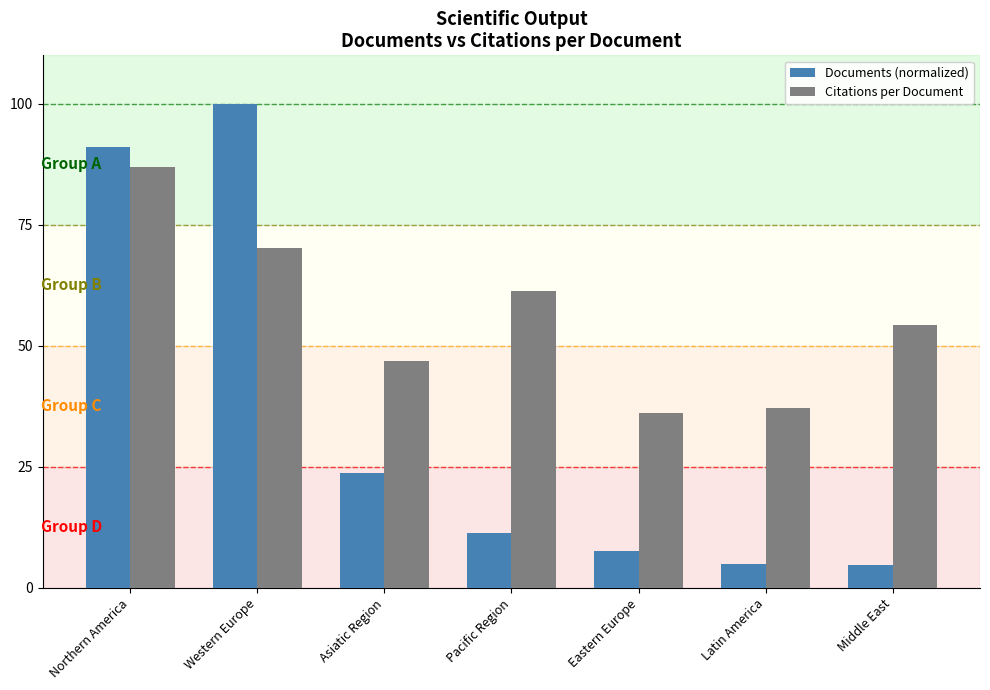

What is the sum of all Documents (normalized) values?

243.3